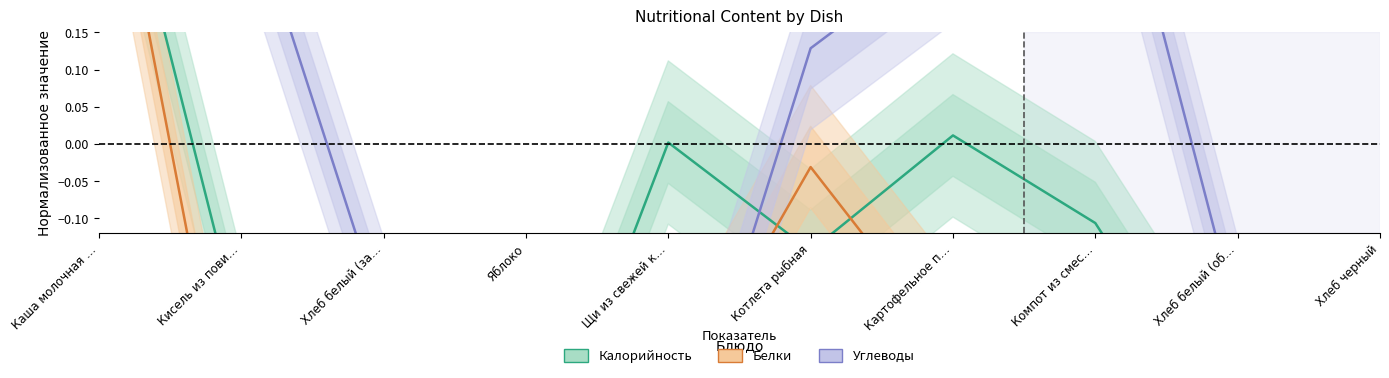

How many data points does each series have?

10